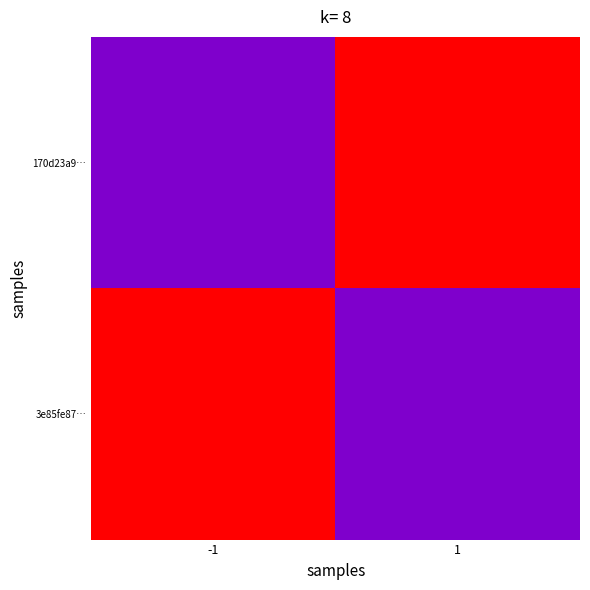

At which category is the sum across all series the highest?

-1